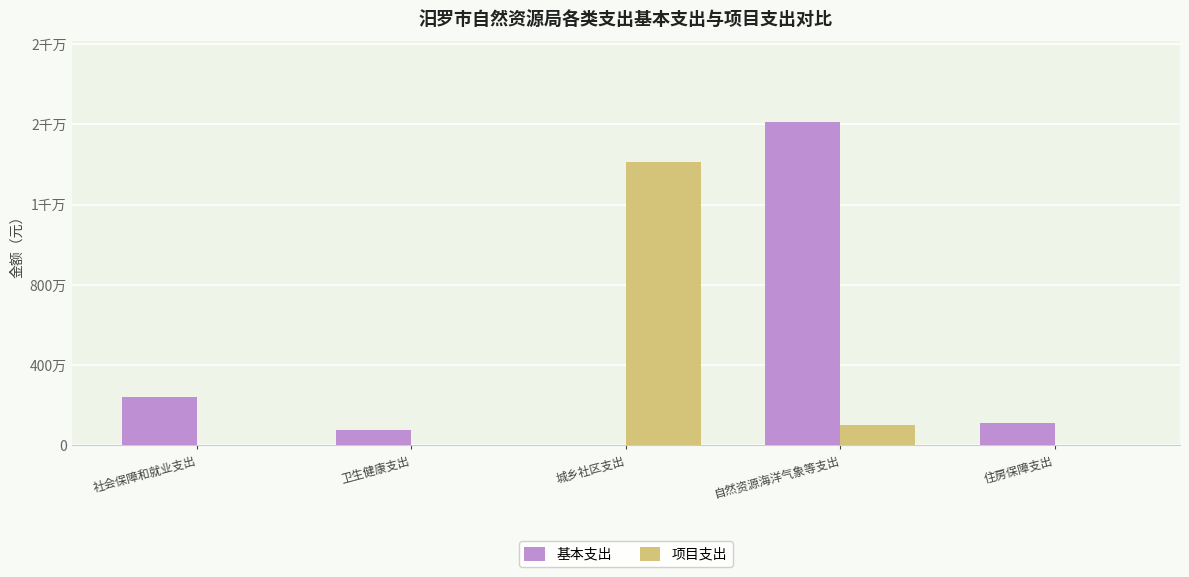

Which series has the largest range (max minus min)?

基本支出